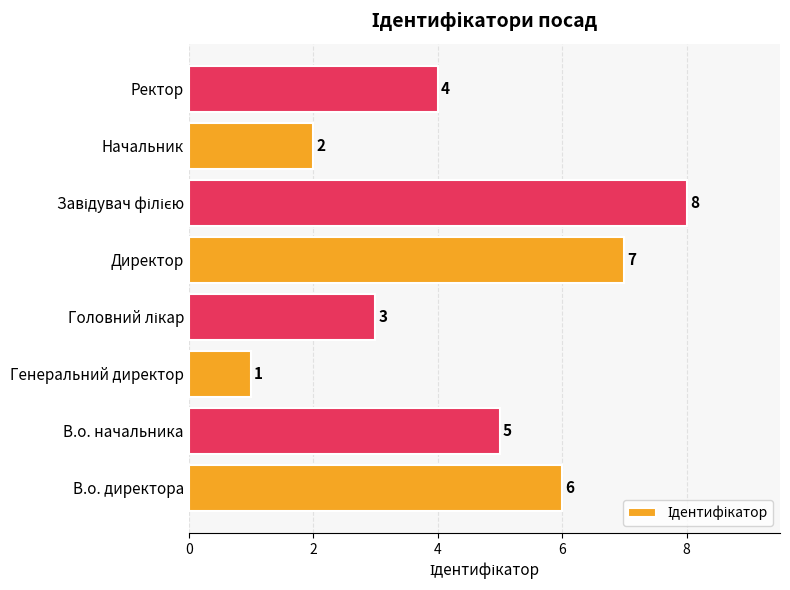

Reading top to bottom, transcribe all the data shown in this chart.

4	2	8	7	3	1	5	6